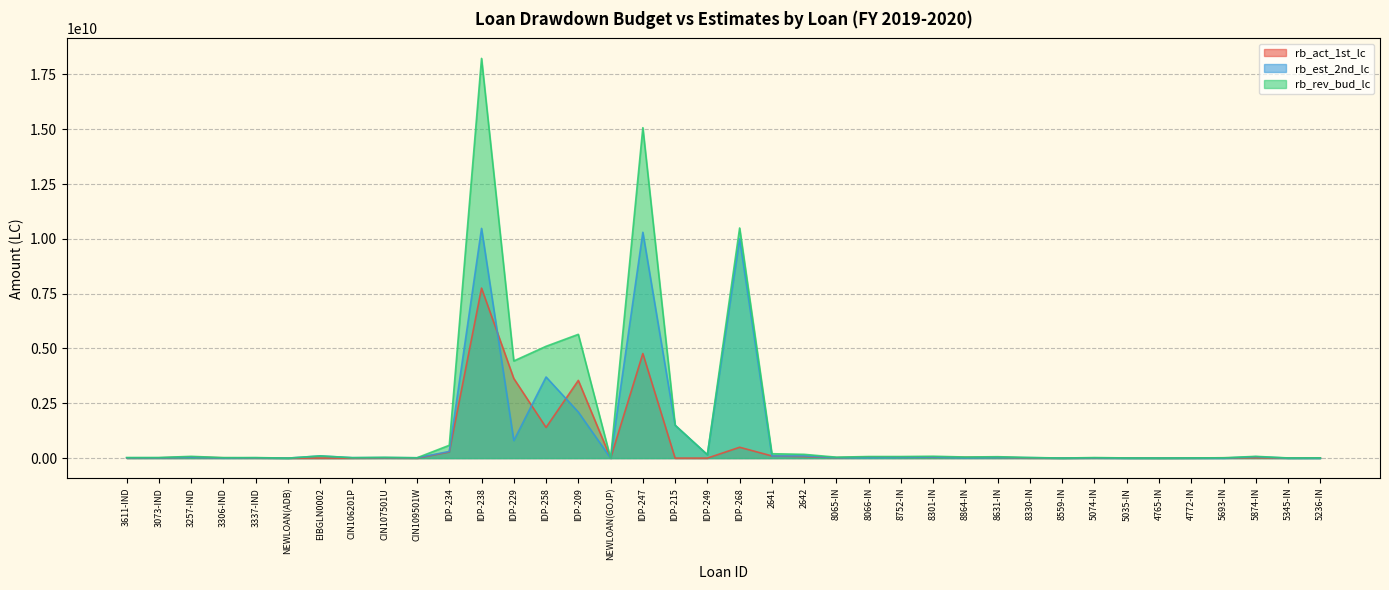

How many lines are shown in the chart?

3